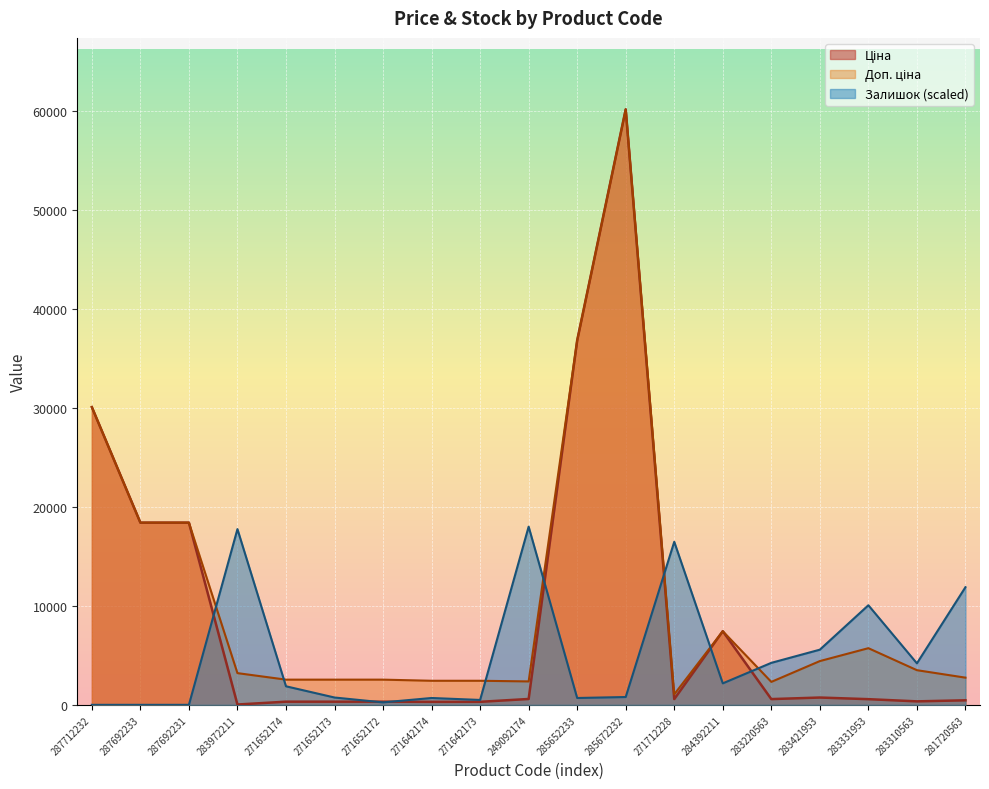

True or false: Доп. ціна has a value of 2546.4 at 271652173.

True